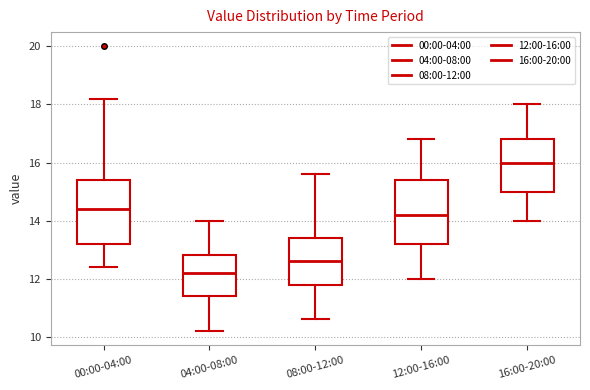

Reading left to right, transcribe this box plot: for each box, give where its median line is, the range the box spans, and where its two whiskers end, as read against the y-axis. The values are not printed on the chart, so give them approximately, as read against the axis.

00:00-04:00: median 14.4, box 13.2 to 15.4, whiskers 12.4 to 18.2
04:00-08:00: median 12.2, box 11.4 to 12.8, whiskers 10.2 to 14.0
08:00-12:00: median 12.6, box 11.8 to 13.4, whiskers 10.6 to 15.6
12:00-16:00: median 14.2, box 13.2 to 15.4, whiskers 12.0 to 16.8
16:00-20:00: median 16.0, box 15.0 to 16.8, whiskers 14.0 to 18.0